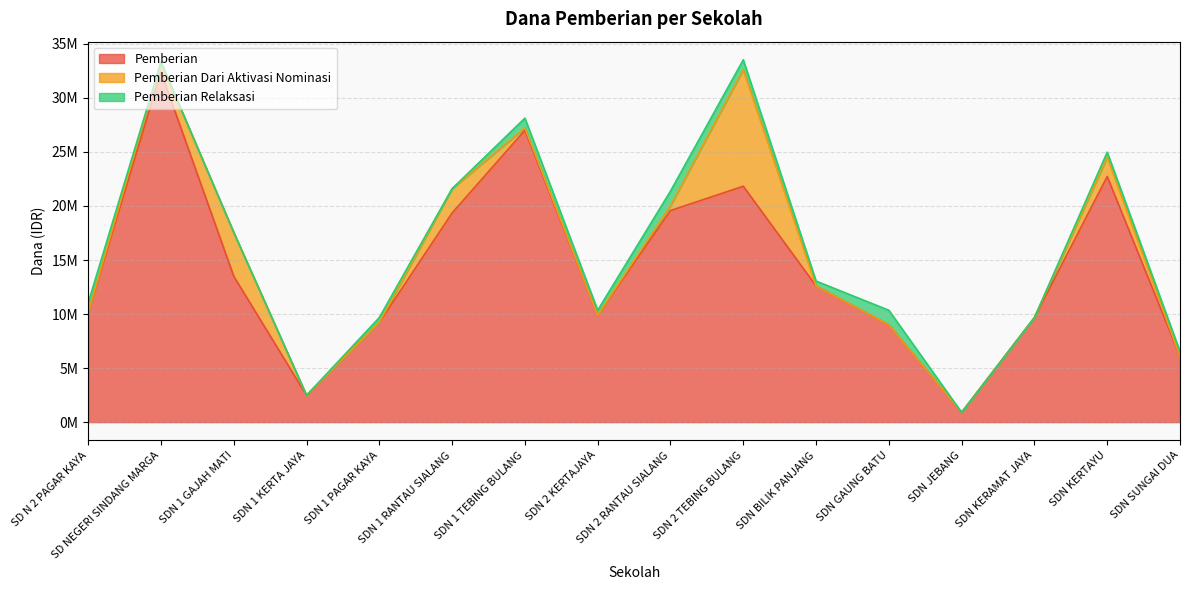

The value of Pemberian Dari Aktivasi Nominasi at SDN 1 GAJAH MATI is 4050000. True or false?

True